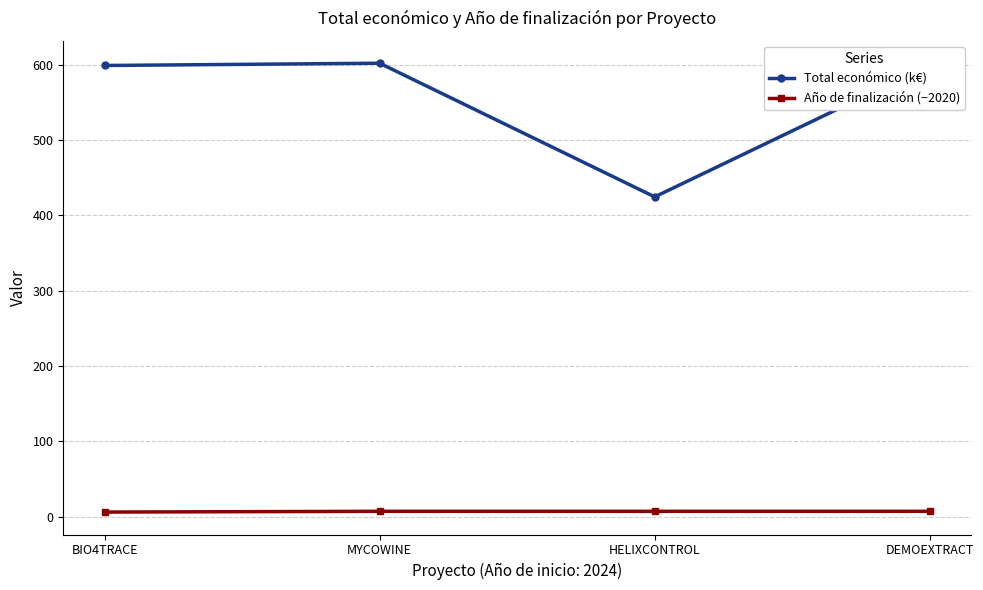

Rank the series by their average value, from highest to lowest.

Total económico (k€), Año de finalización (−2020)